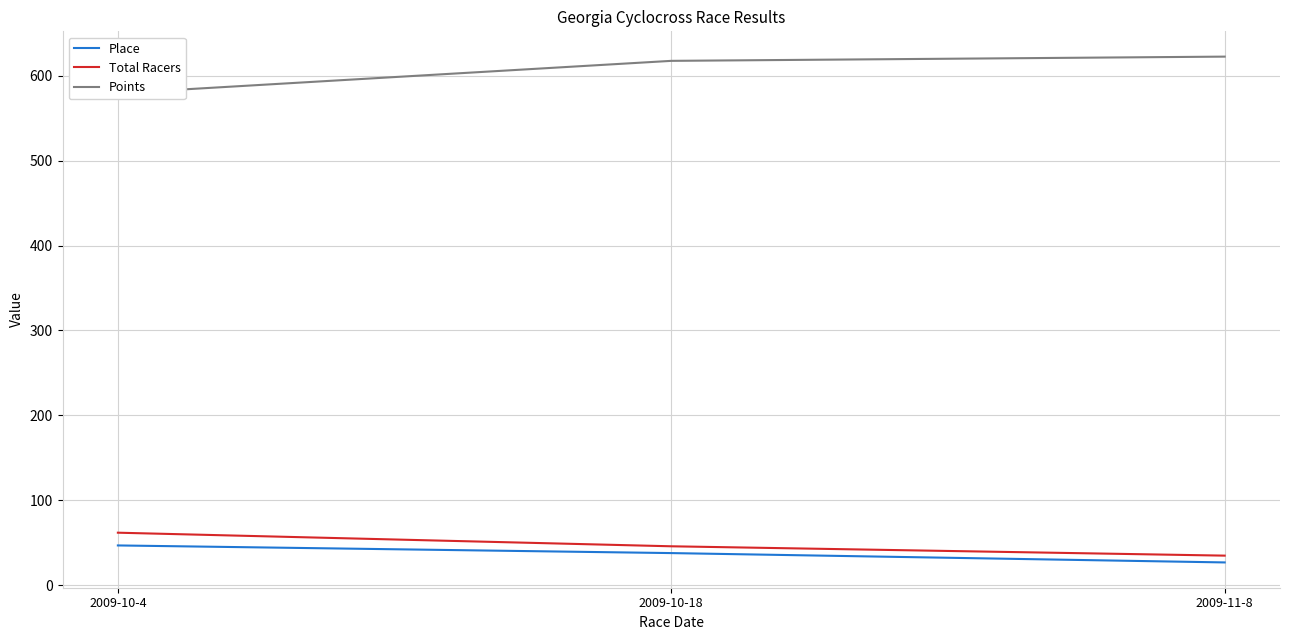

What is the label of the 3rd point from the left?

2009-11-8